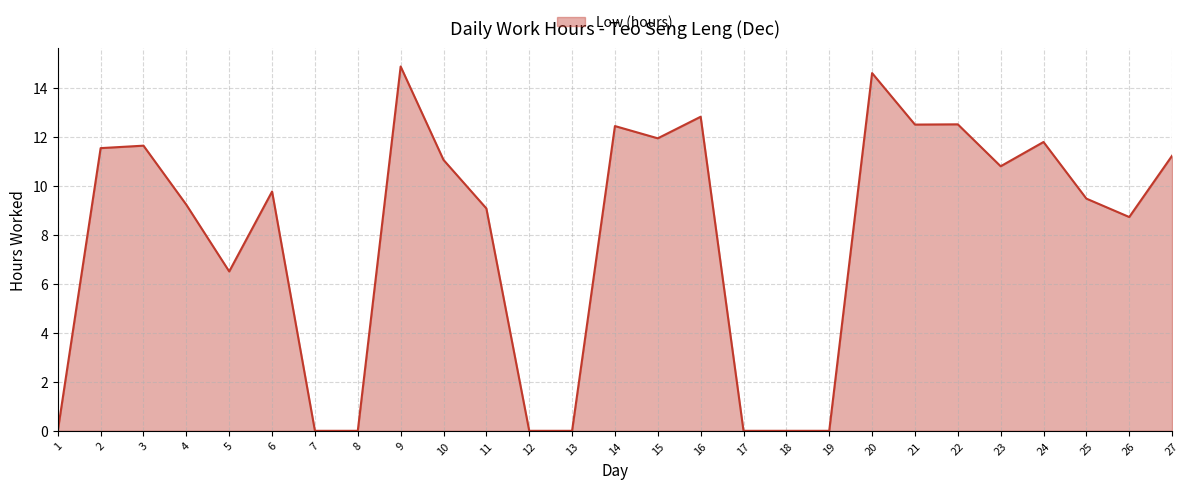

What is the approximate value at 10?

11.1